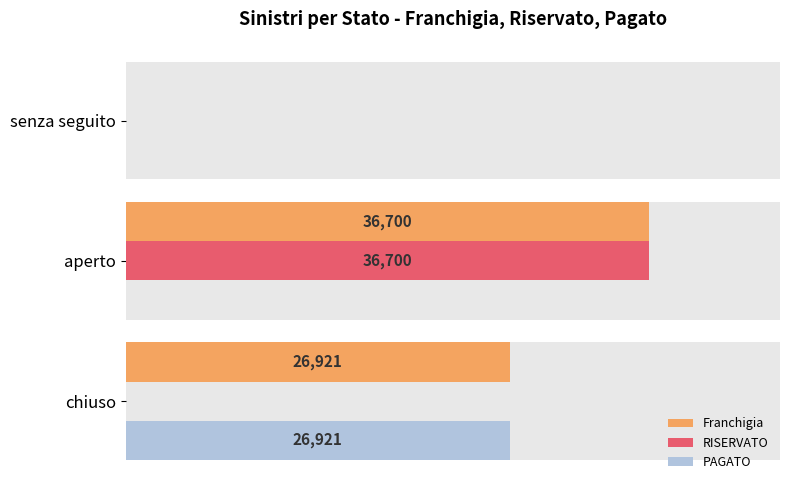

What is the difference between the maximum and minimum values in the RISERVATO series?

36700